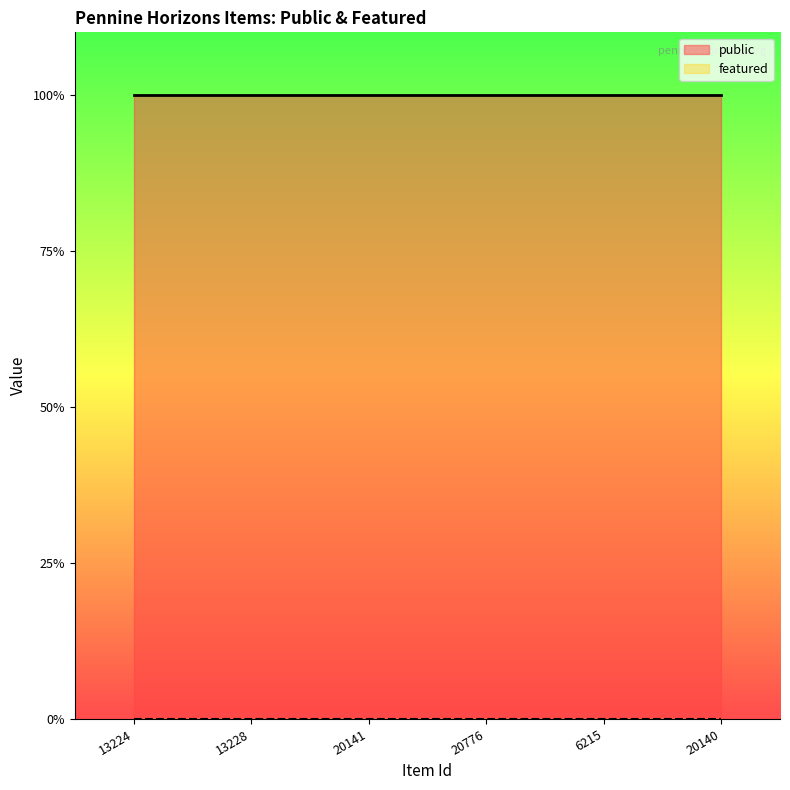

Which series has the largest total across all categories?

public